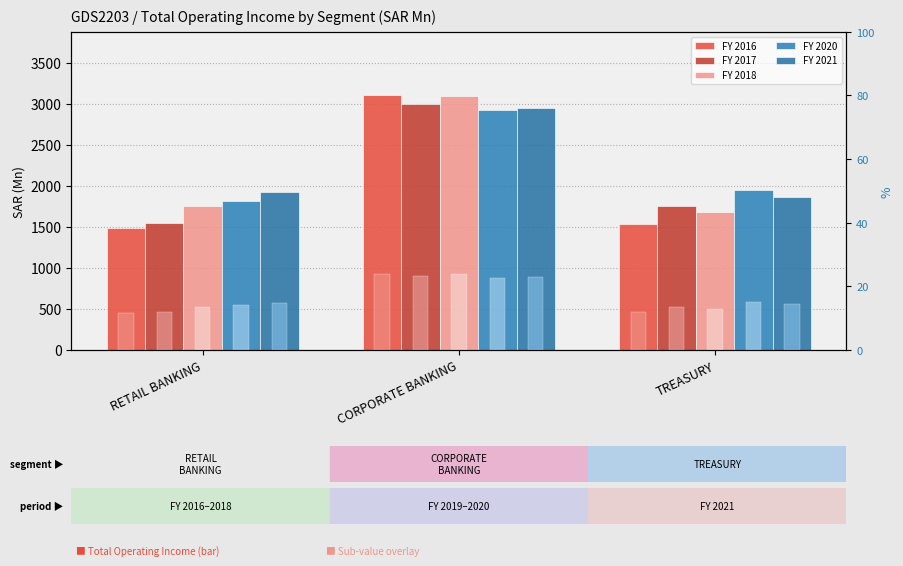

What is the average value of the FY 2021 series?

2242.8